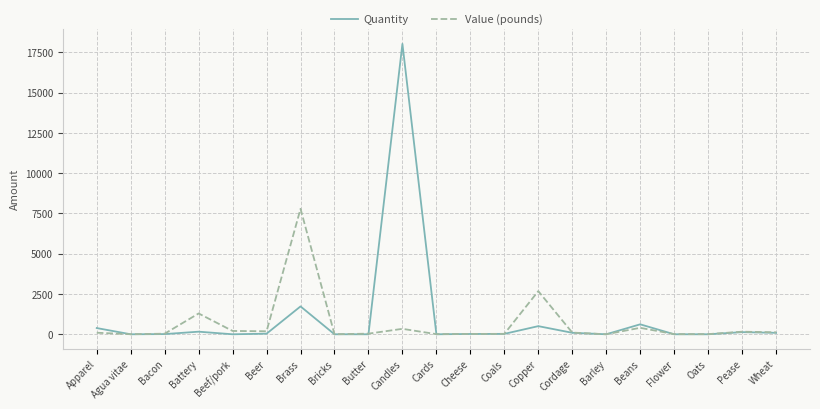

What is the average value of the Quantity series?

1040